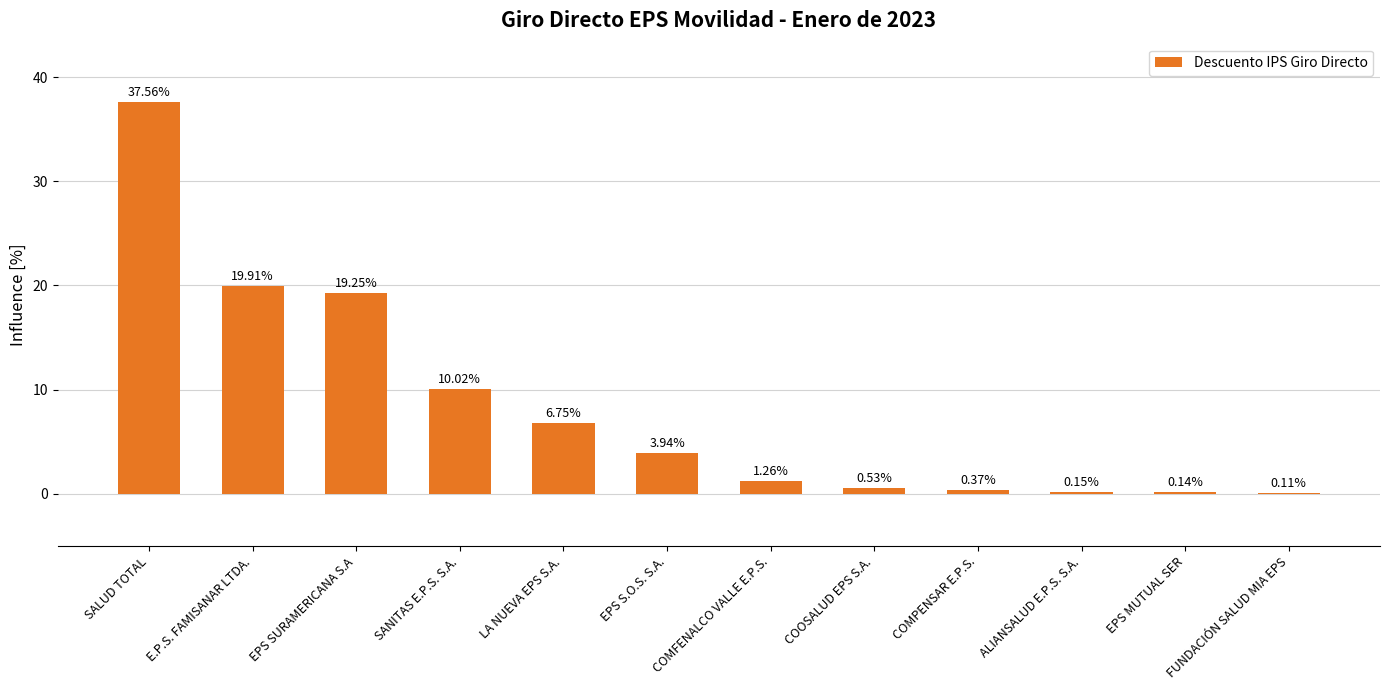

Which label corresponds to the largest value in the chart?

SALUD TOTAL